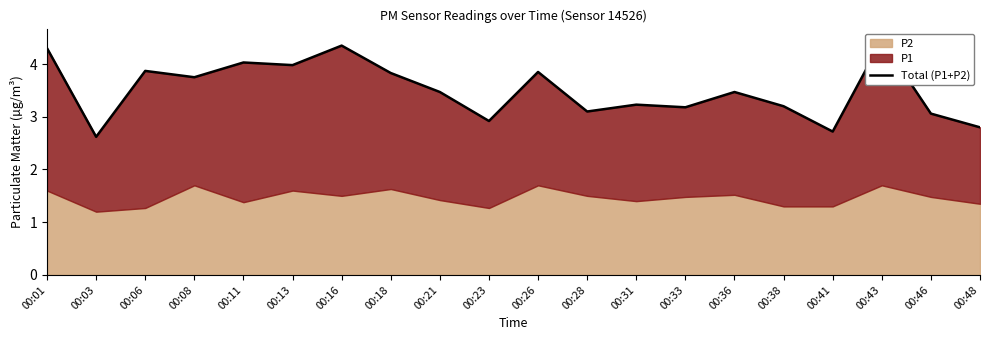

At which category does the data reach its first local peak?

00:06